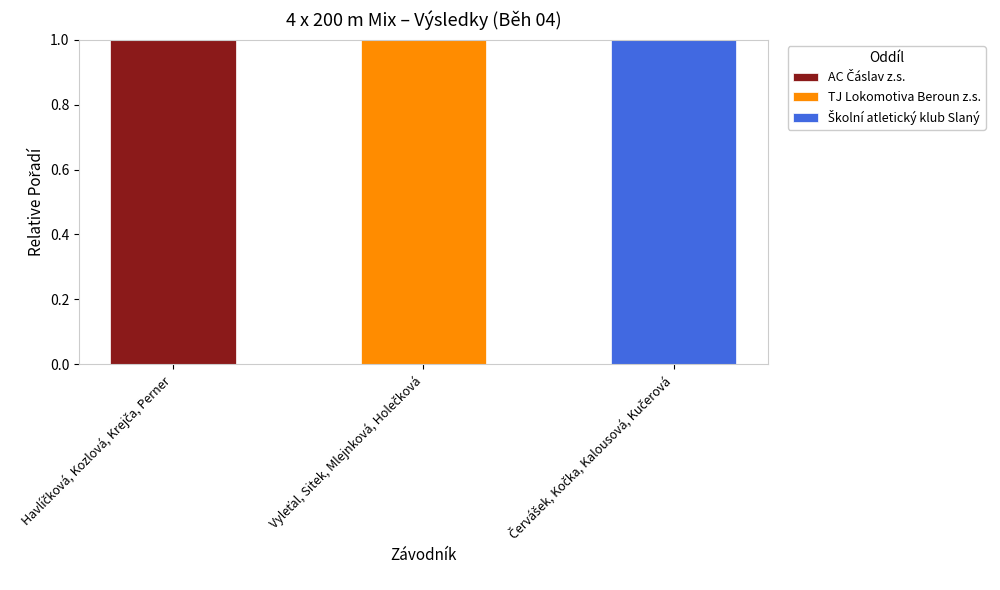

Count the AC Čáslav z.s. values in the range 0 to 1.

3